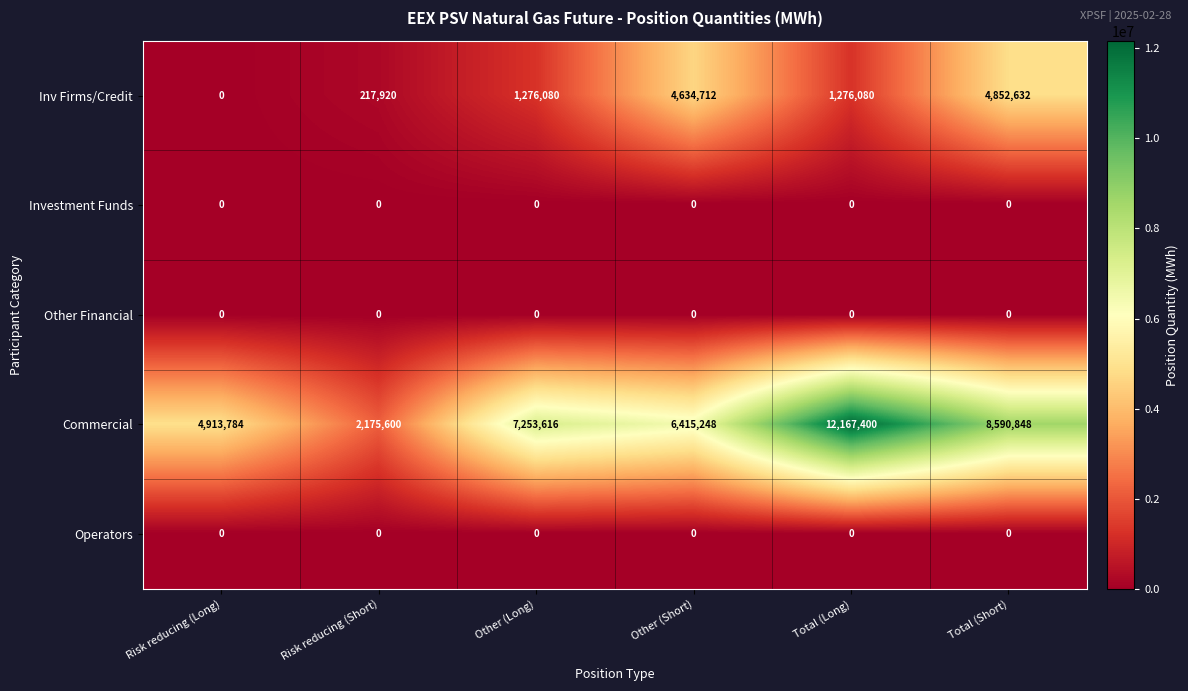

Reading right to left, list all the values displayed in this chart.

Inv Firms/Credit: Total (Short)=4852632	Total (Long)=1276080	Other (Short)=4634712	Other (Long)=1276080	Risk reducing (Short)=217920	Risk reducing (Long)=0
Investment Funds: Total (Short)=0	Total (Long)=0	Other (Short)=0	Other (Long)=0	Risk reducing (Short)=0	Risk reducing (Long)=0
Other Financial: Total (Short)=0	Total (Long)=0	Other (Short)=0	Other (Long)=0	Risk reducing (Short)=0	Risk reducing (Long)=0
Commercial: Total (Short)=8590848	Total (Long)=12167400	Other (Short)=6415248	Other (Long)=7253616	Risk reducing (Short)=2175600	Risk reducing (Long)=4913784
Operators: Total (Short)=0	Total (Long)=0	Other (Short)=0	Other (Long)=0	Risk reducing (Short)=0	Risk reducing (Long)=0